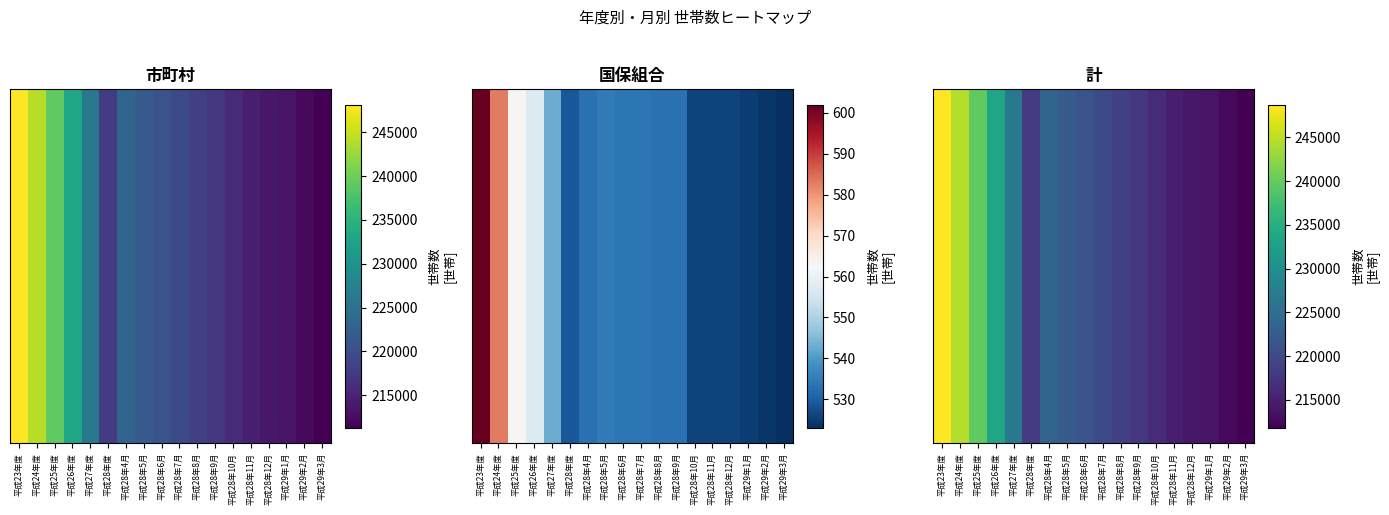

What is the sum of the values at 平成28年8月 and 平成28年5月?

441232